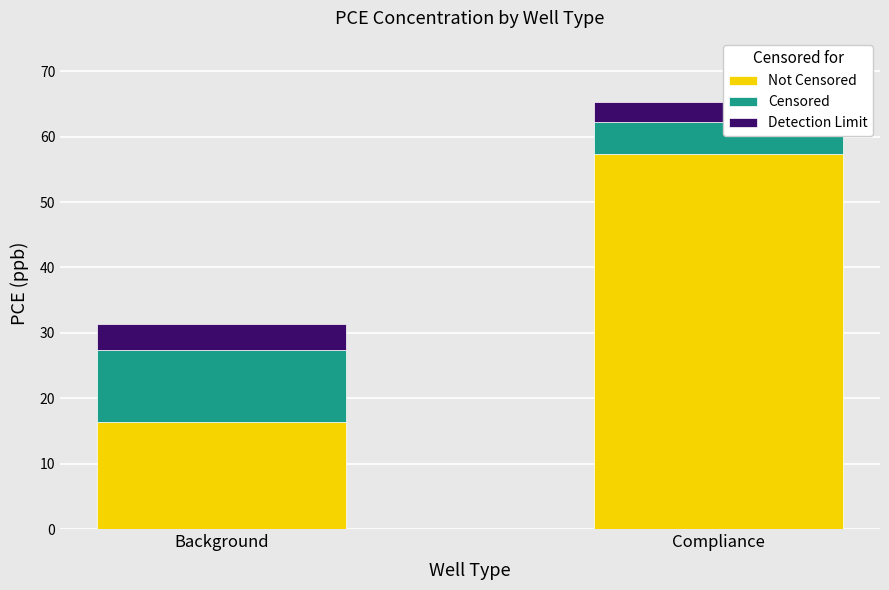

Count the number of categories in the chart.

2